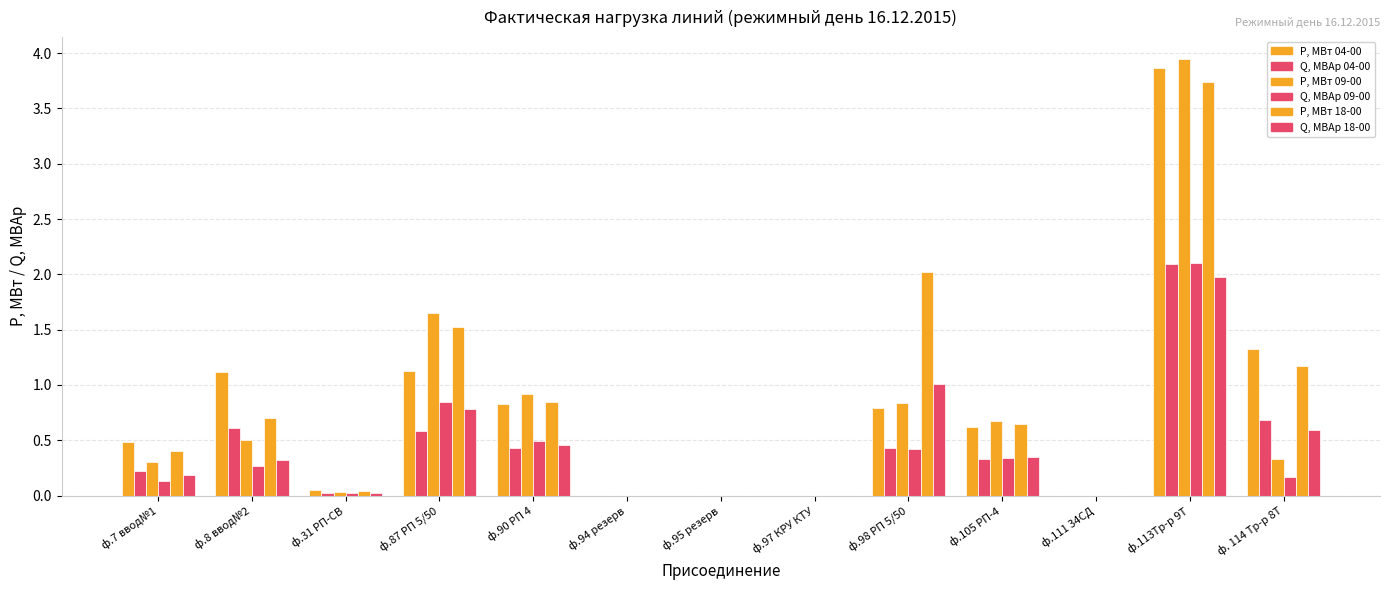

What is the label of the 8th bar from the right?

ф.94 резерв